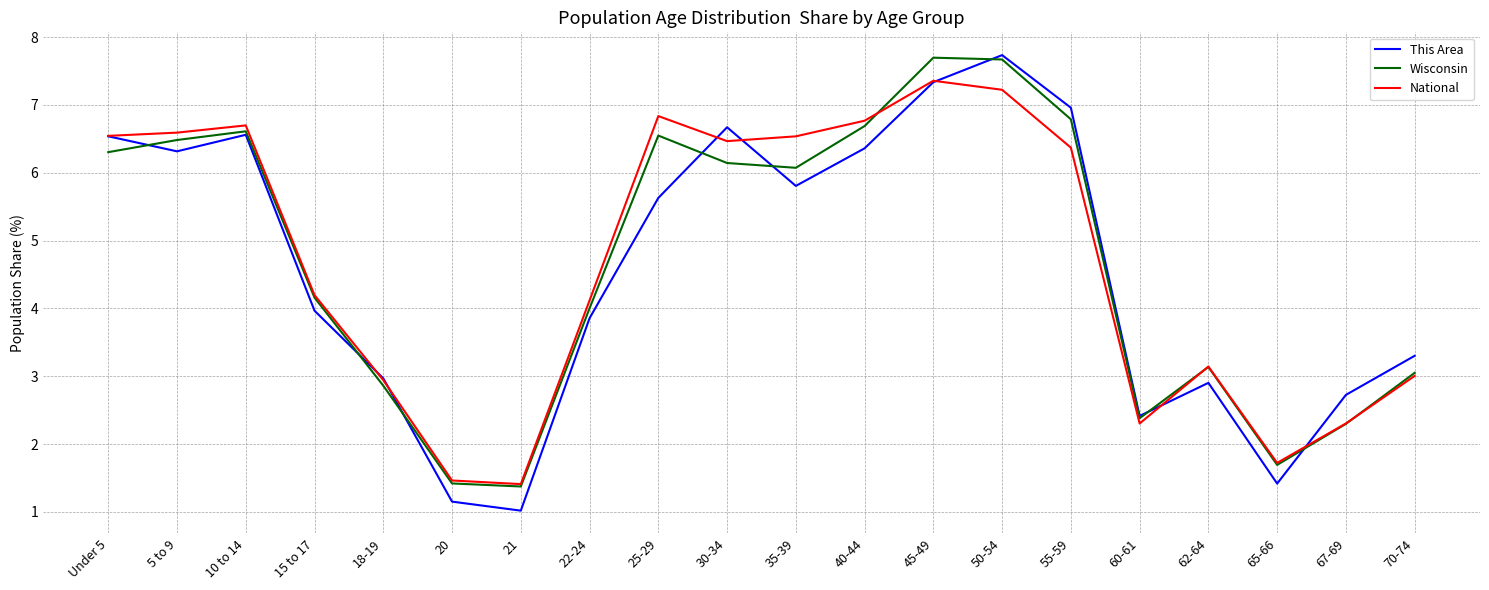

What are all the series names shown in the legend?

This Area, Wisconsin, National